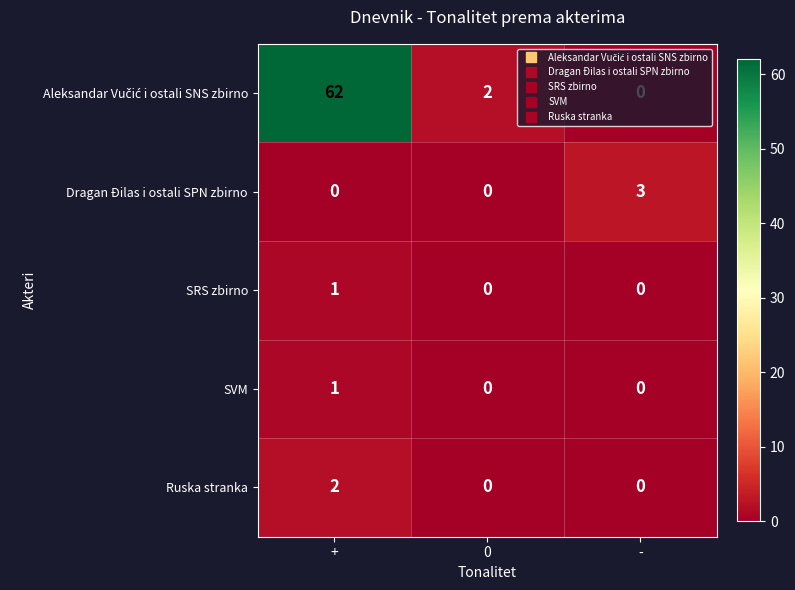

What is the total value across all series at -?

3